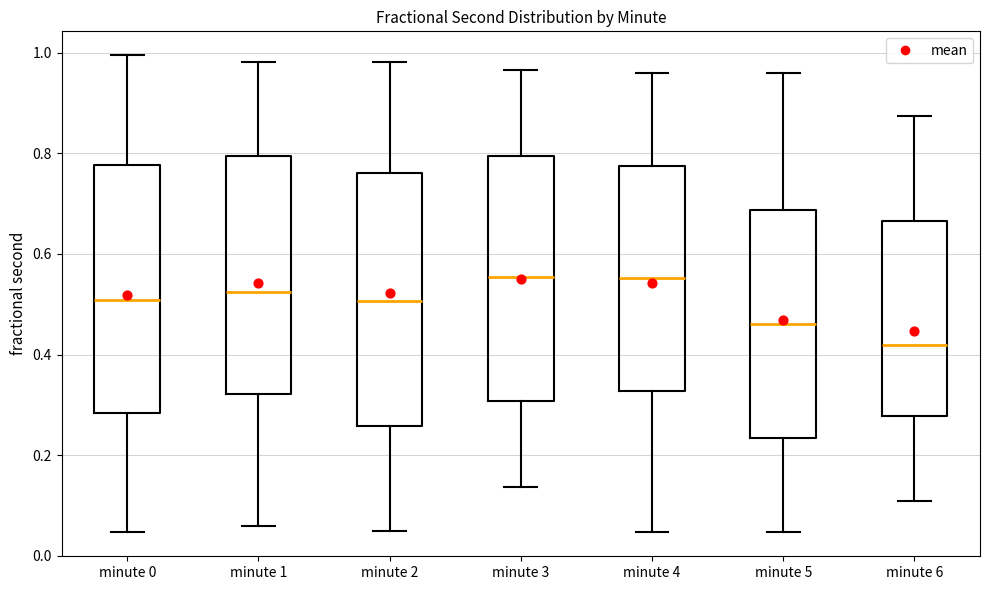

Where does the lower whisker of the box for minute 4 end on the y-axis? The values are not printed on the chart, so give them approximately, as read against the axis.

0.04